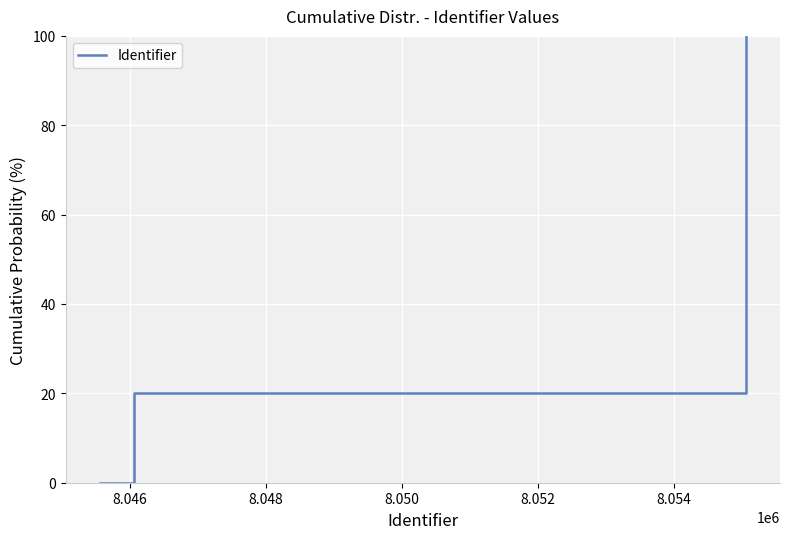

True or false: the data has more than 2 interior local peaks.

False